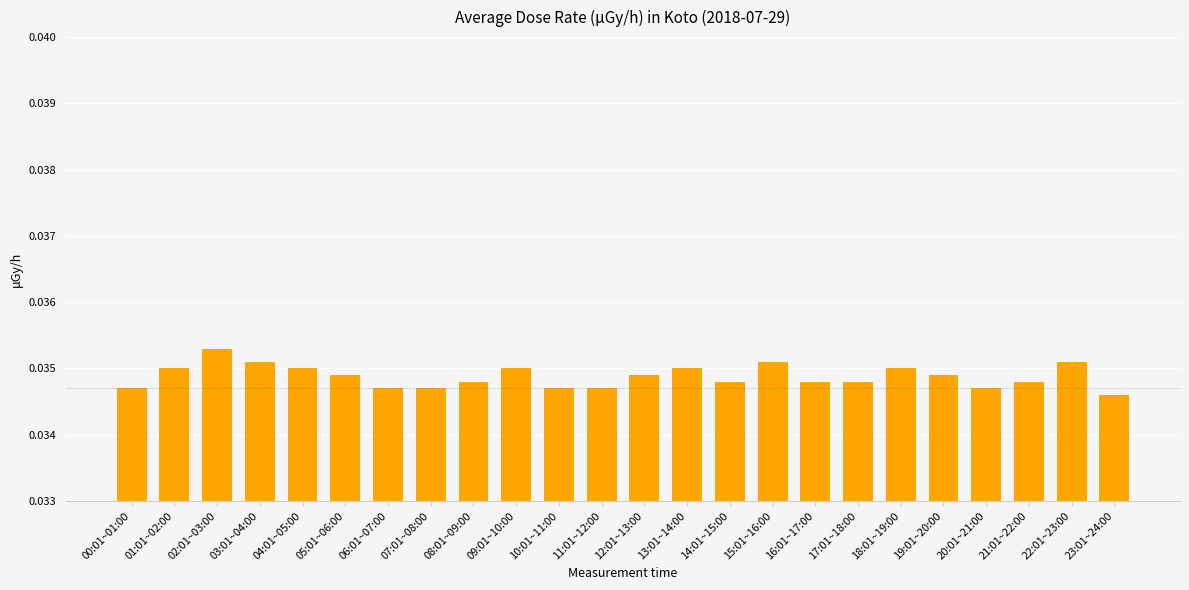

Which has a higher value, 06:01~07:00 or 05:01~06:00?

05:01~06:00